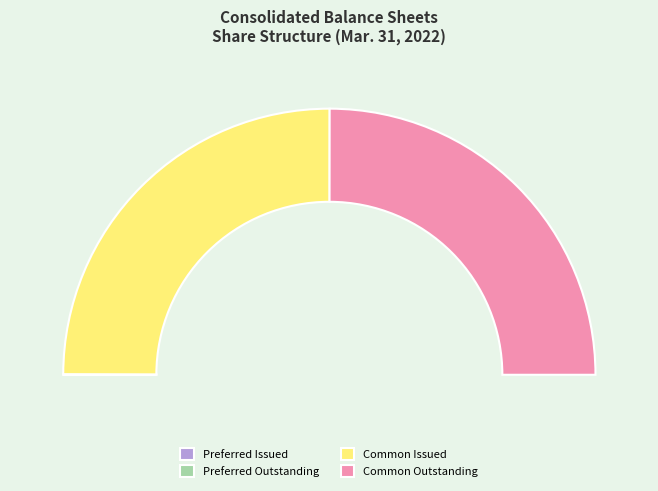

How much of the chart is everything except Preferred shares authorized?

100.0%